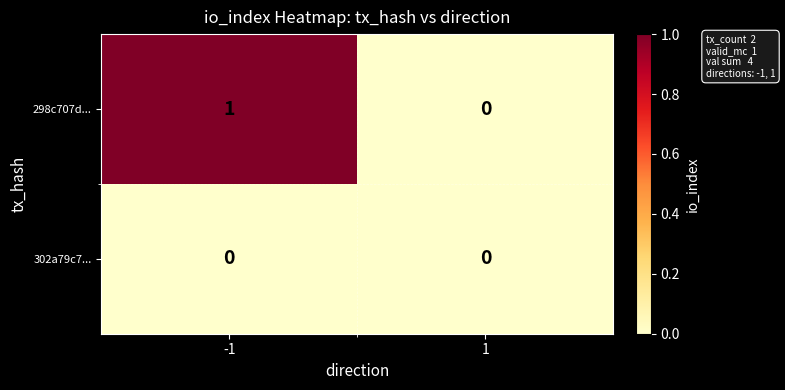

Rank the series by their average value, from lowest to highest.

302a79c7..., 298c707d...